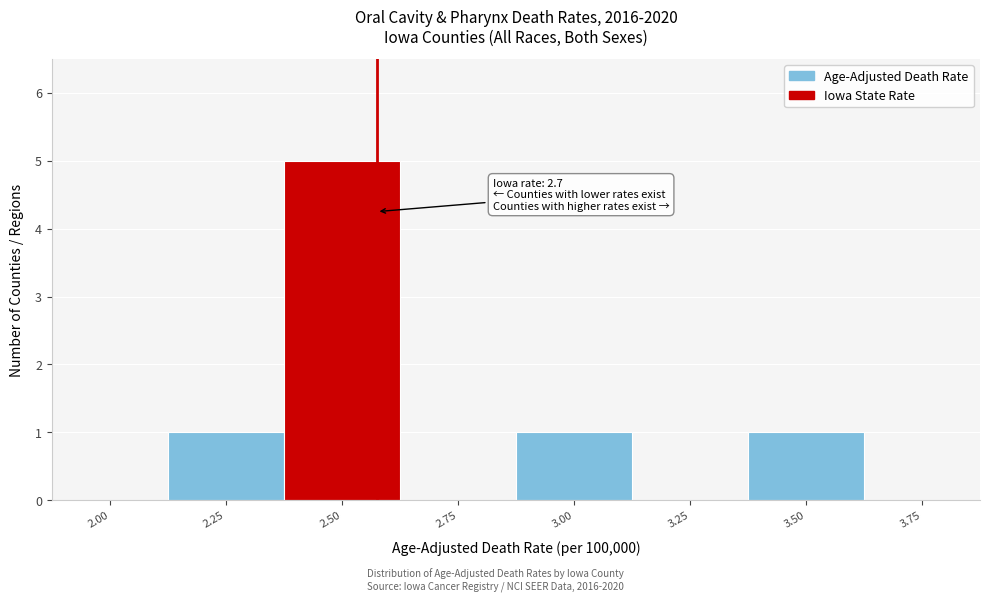

Reading left to right, transcribe all the data shown in this chart.

2.00=0	2.25=1	2.50=5	2.75=0	3.00=1	3.25=0	3.50=1	3.75=0